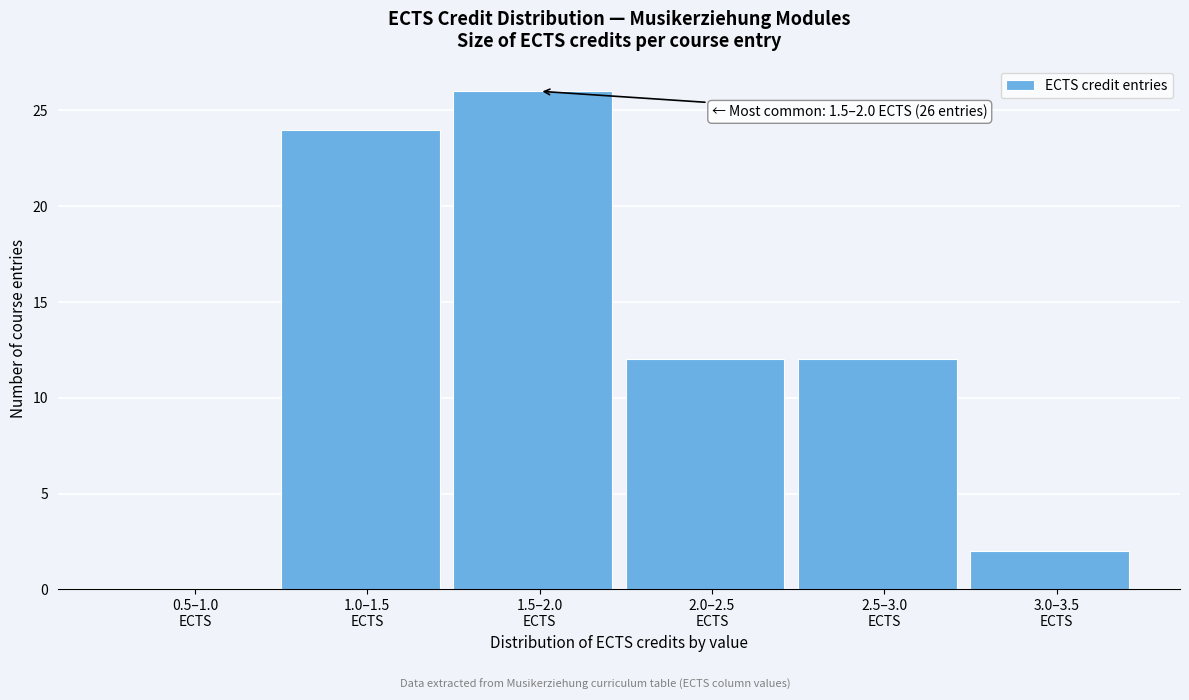

What is the greatest value displayed?

26